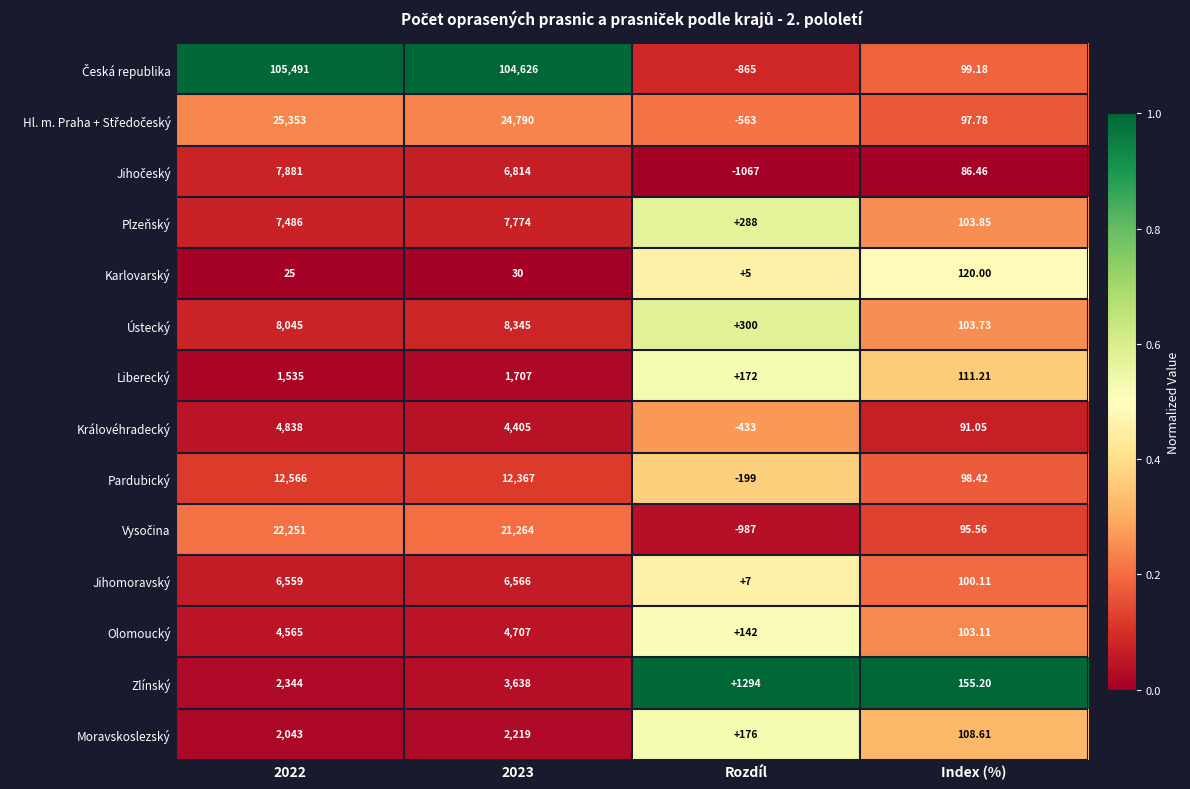

Between 2022 and 2023, which series saw the biggest shift?

Zlínský